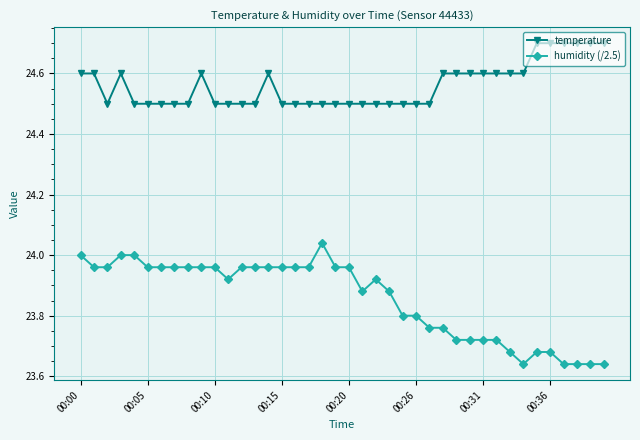

Which series has the widest spread of values?

humidity (/2.5)